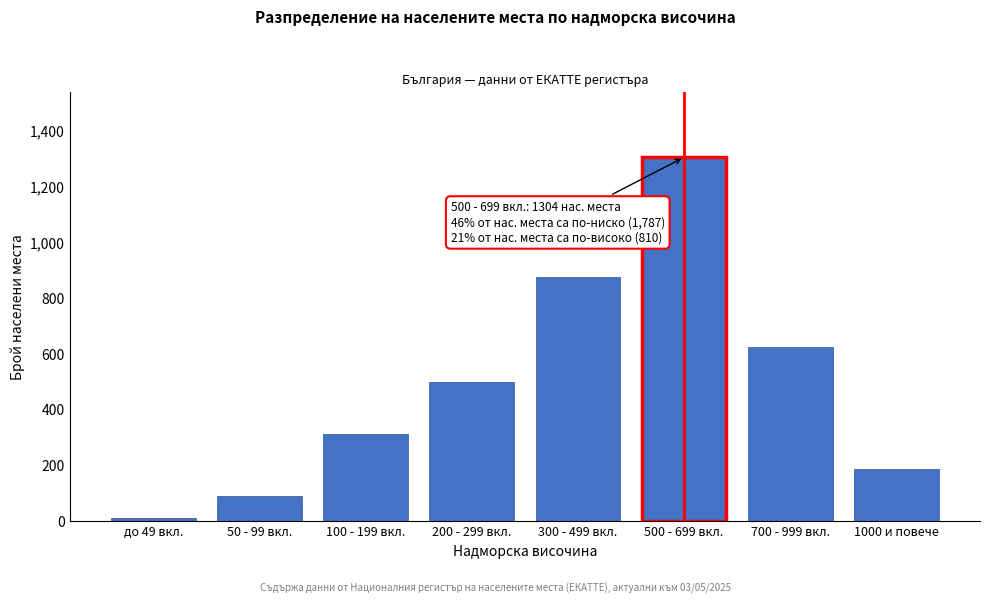

Reading left to right, list all the values displayed in this chart.

до 49 вкл.=12	50 - 99 вкл.=89	100 - 199 вкл.=312	200 - 299 вкл.=498	300 - 499 вкл.=876	500 - 699 вкл.=1304	700 - 999 вкл.=623	1000 и повече=187